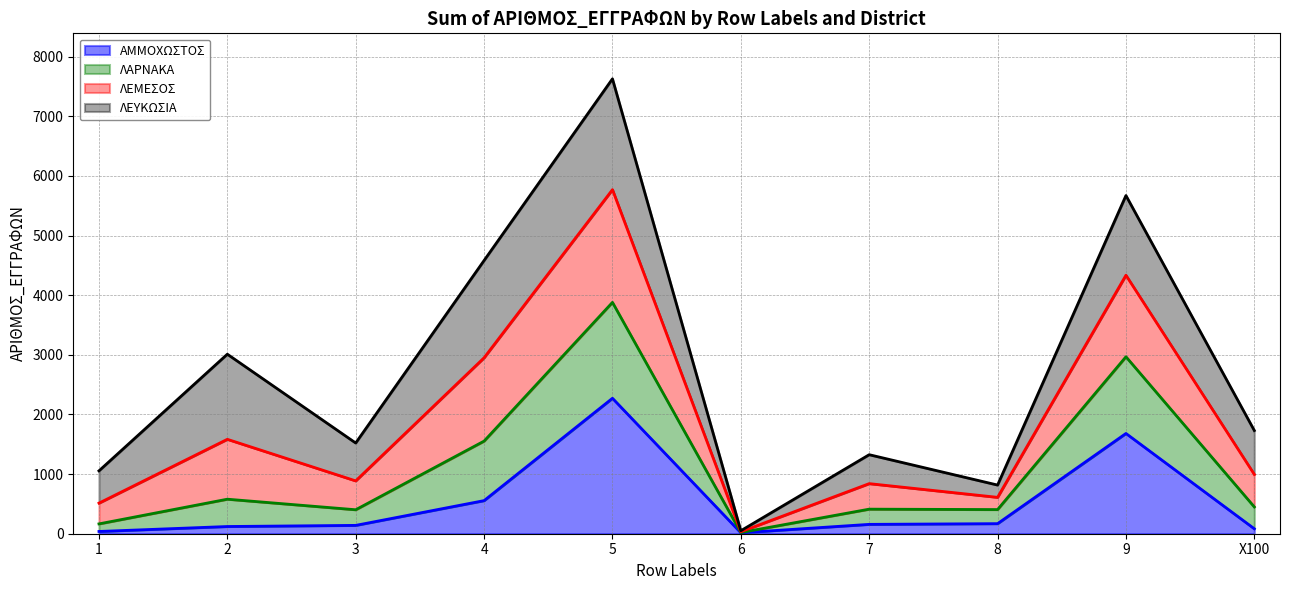

What is the difference between the ΛΑΡΝΑΚΑ values at 8 and 1?

97